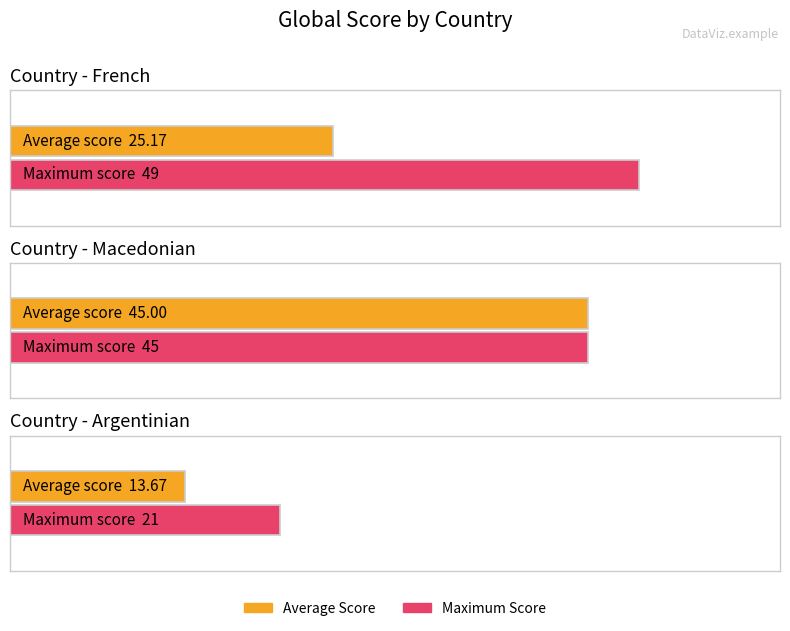

What is the label of the 2nd bar from the left?

Macedonian